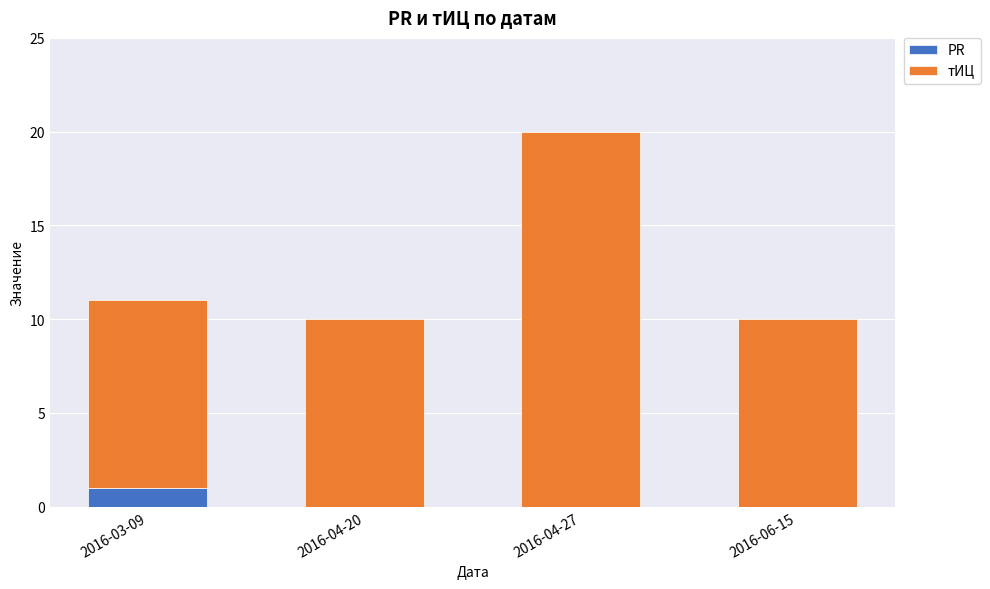

The value of PR at 2016-04-27 is 1. True or false?

False